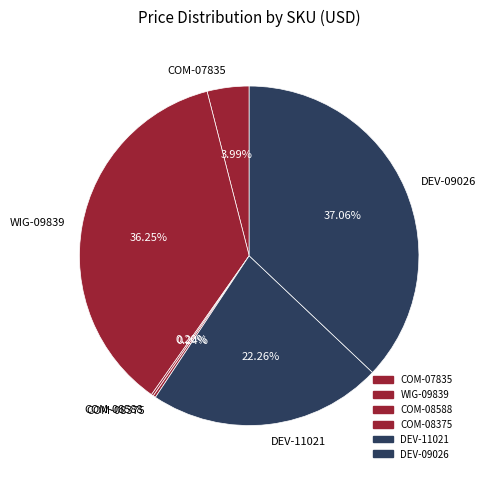

To the nearest percent, what is the average slice percentage?

17%